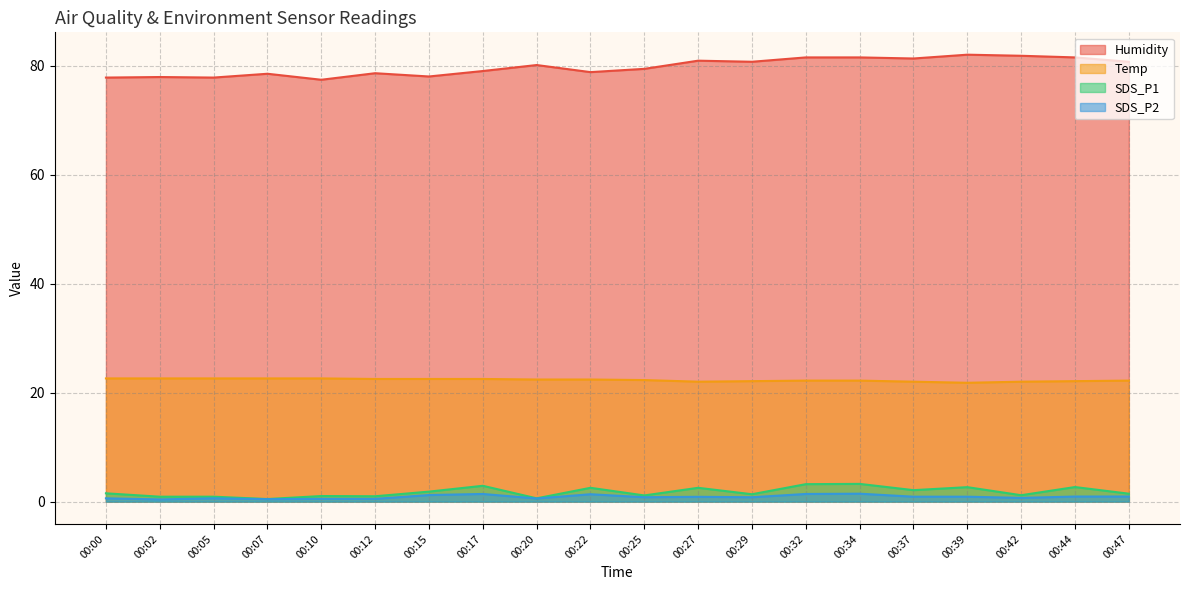

What is the smallest value displayed?

0.4